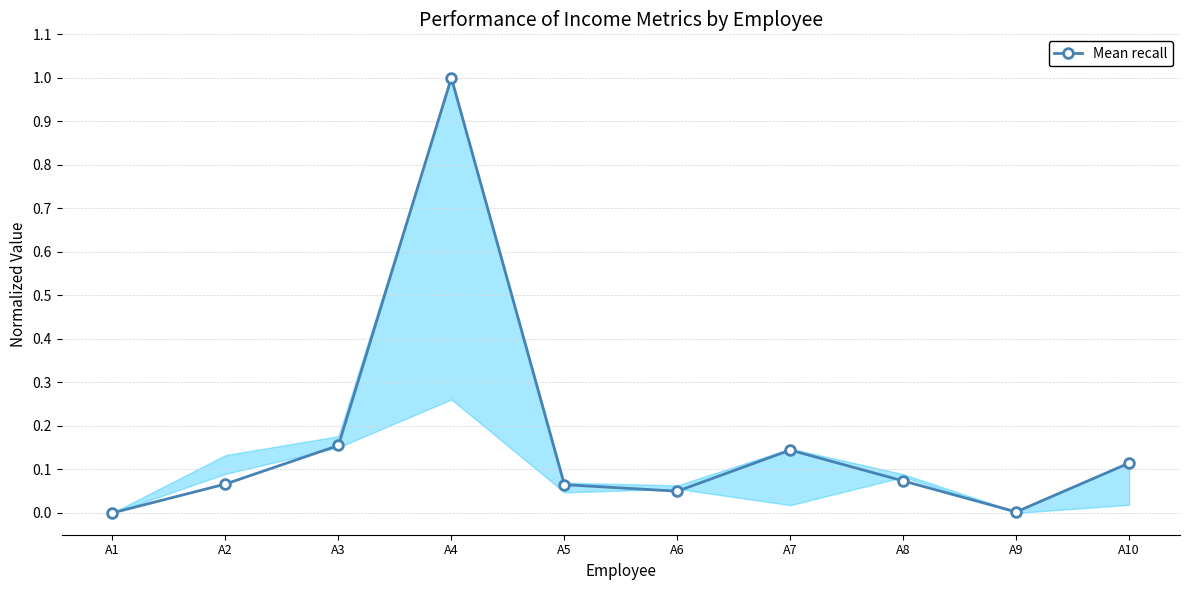

What is the greatest value displayed?

1.0